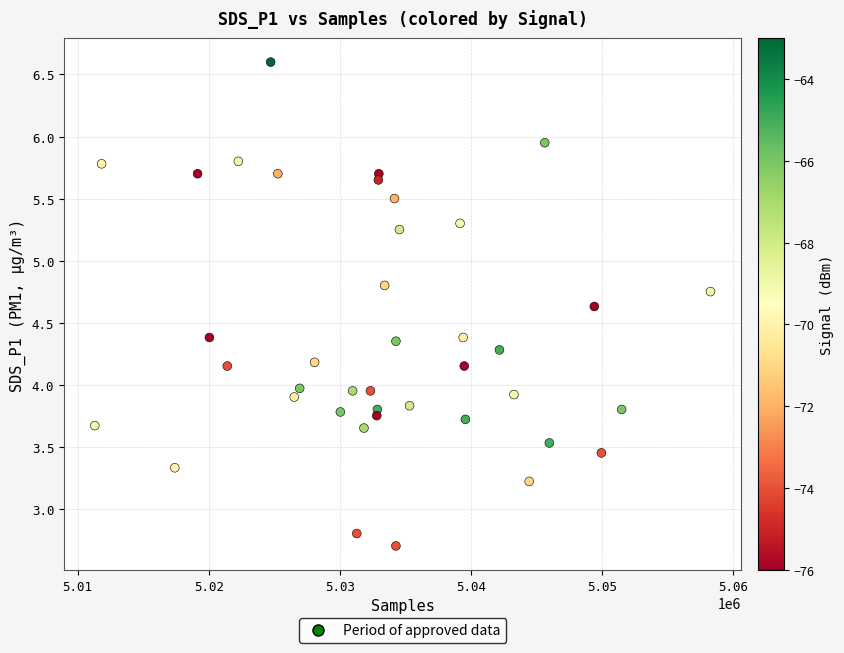

What is the range of X values (max minus min)?

46939.0